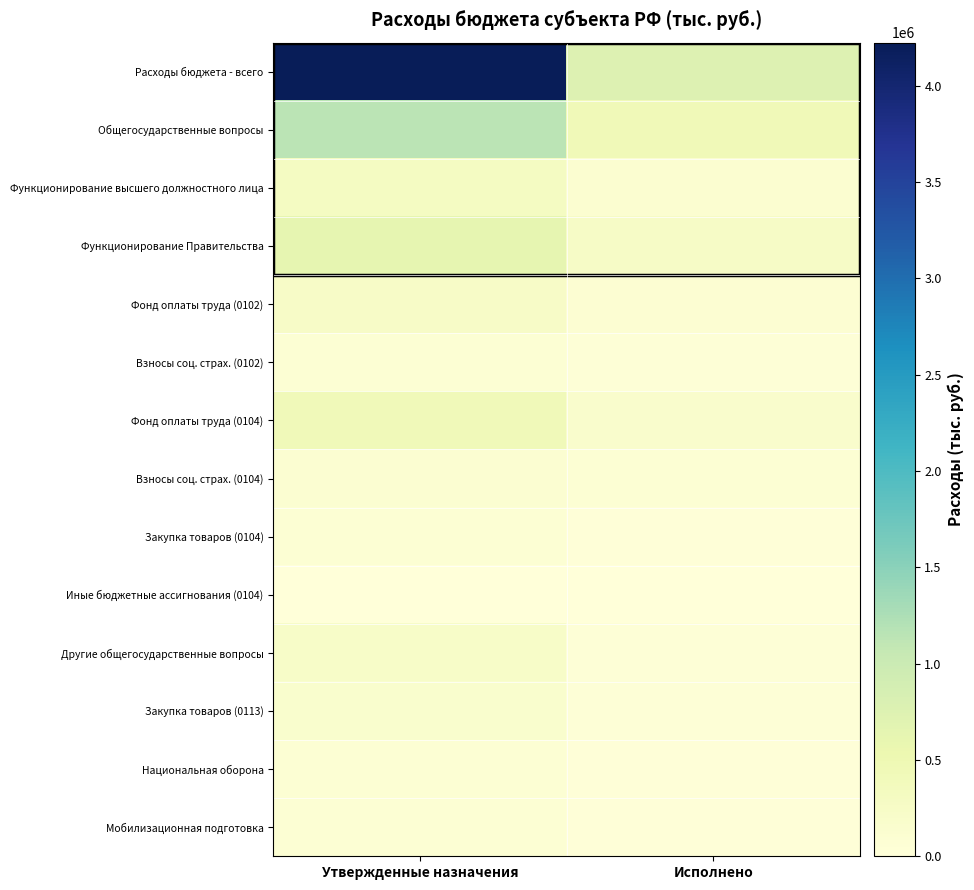

Rank the series at Исполнено from highest to lowest value.

Расходы бюджета - всего, Общегосударственные вопросы, Функционирование Правительства, Фонд оплаты труда (0104), Функционирование высшего должностного лица, Фонд оплаты труда (0102), Взносы соц. страх. (0104), Взносы соц. страх. (0102), Другие общегосударственные вопросы, Закупка товаров (0113), Национальная оборона, Мобилизационная подготовка, Закупка товаров (0104), Иные бюджетные ассигнования (0104)